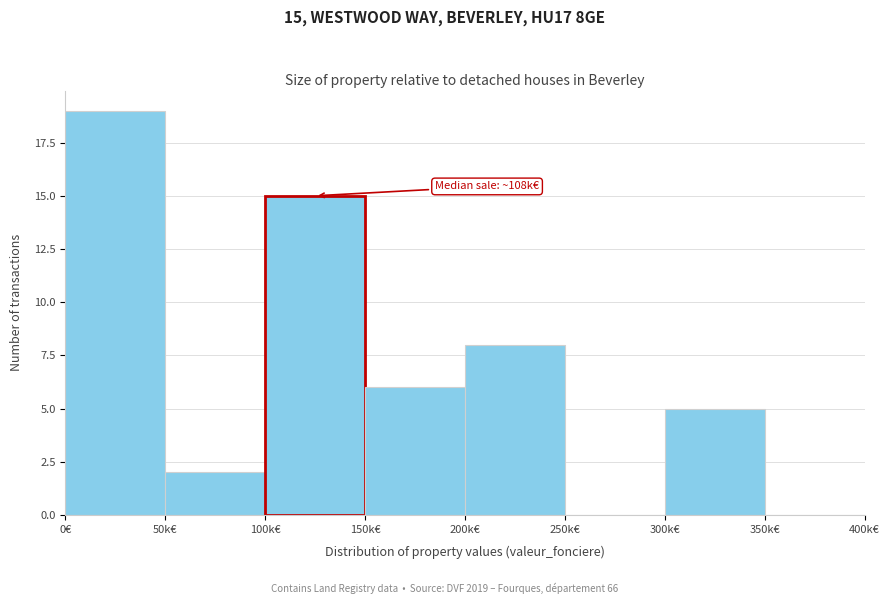

Reading left to right, extract all data points from this chart.

0€=19	50k€=2	100k€=15	150k€=6	200k€=8	250k€=0	300k€=5	350k€=0